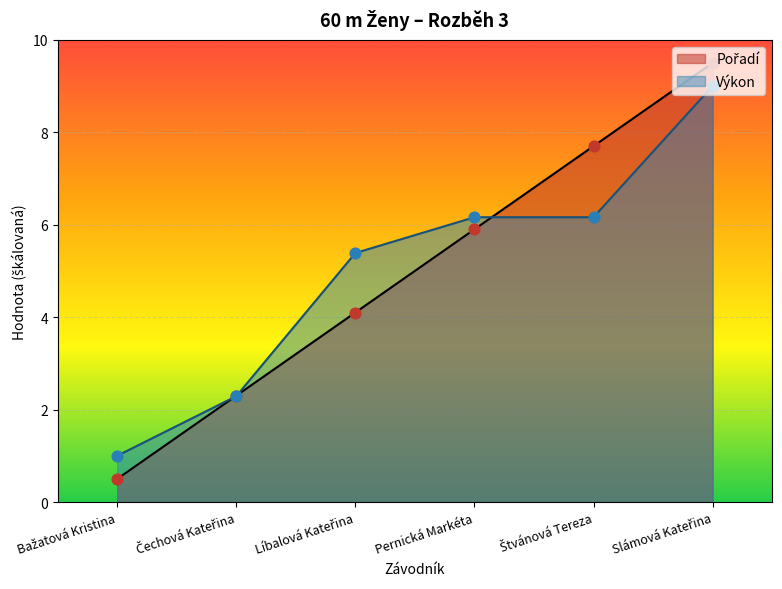

Is the value of Pořadí at Pernická Markéta greater than the value of Výkon at Líbalová Kateřina?

Yes